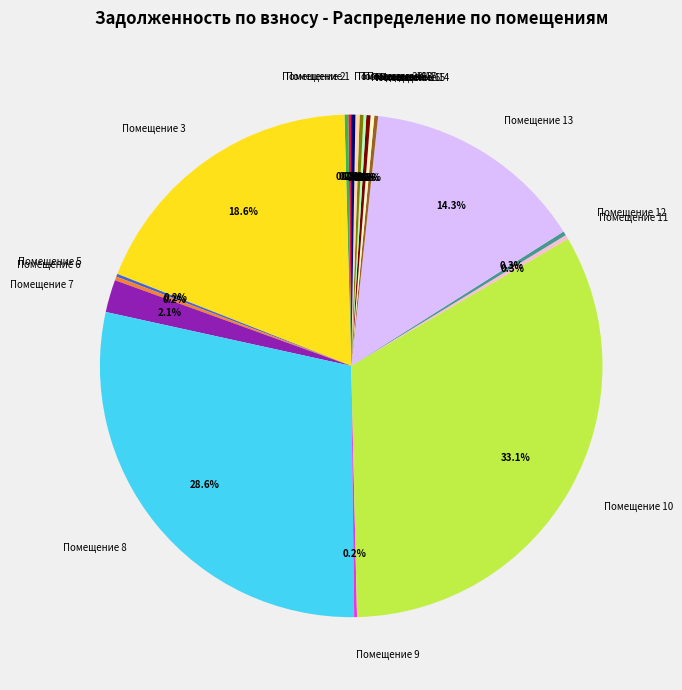

Is there a majority slice in this chart?

No